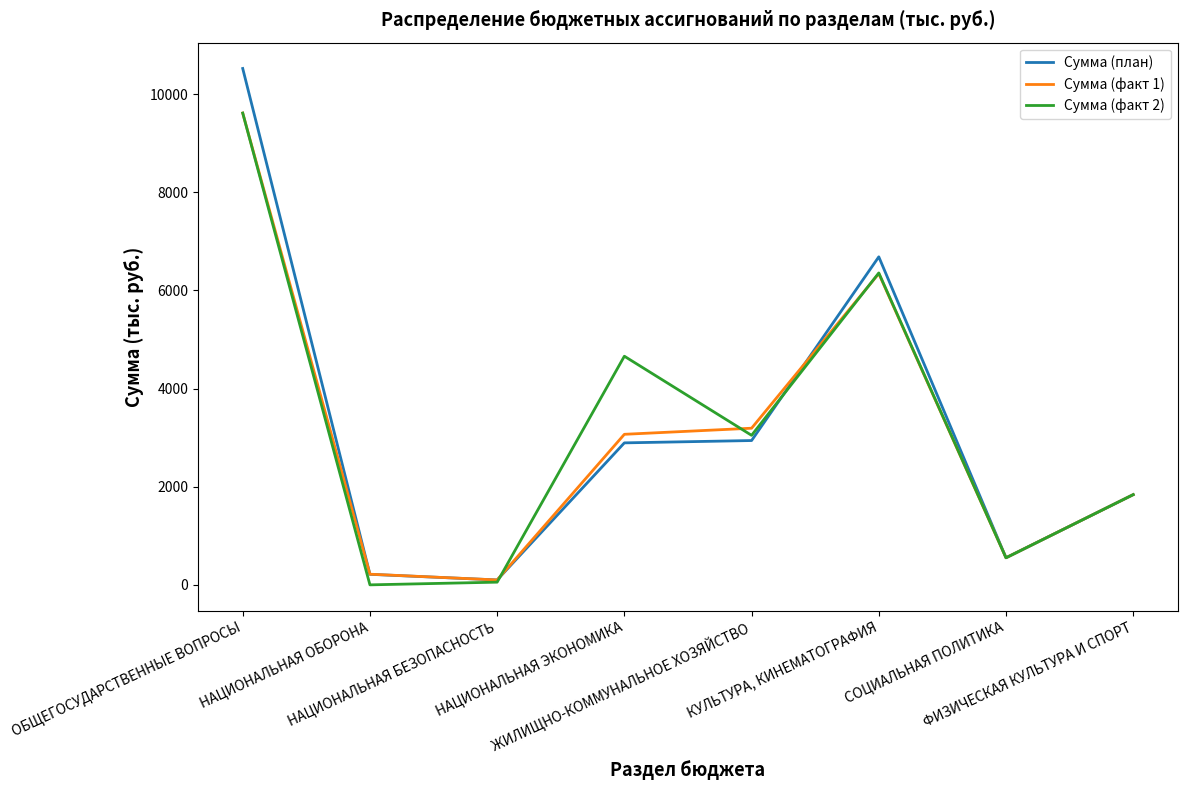

The value of Сумма (факт 1) at ОБЩЕГОСУДАРСТВЕННЫЕ ВОПРОСЫ is 3669.6. True or false?

False